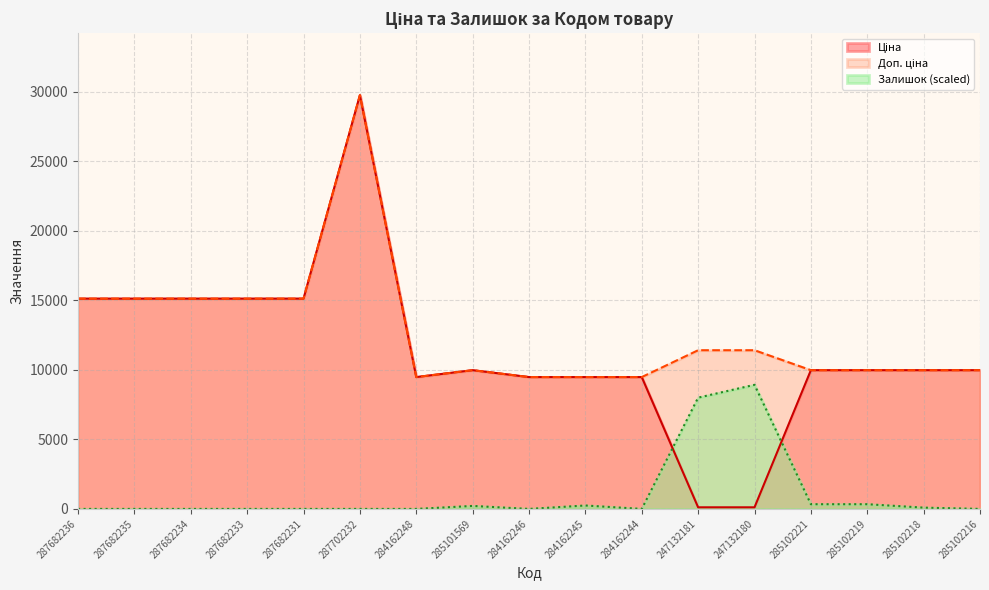

Reading right to left, extract all data points from this chart.

Ціна: 9975.0	9975.0	9975.0	9975.0	114.1	114.1	9480.1	9480.1	9480.1	9975.0	9480.1	29747.2	15120.0	15120.0	15120.0	15120.0	15120.0
Доп. ціна: 9975.0	9975.0	9975.0	9975.0	11410.0	11410.0	9480.1	9480.1	9480.1	9975.0	9480.1	29747.2	15120.0	15120.0	15120.0	15120.0	15120.0
Залишок: 0.0	92.3	338.5	338.5	8924.2	8001.0	0.0	246.2	0.0	215.4	0.0	0.0	0.0	0.0	0.0	0.0	0.0